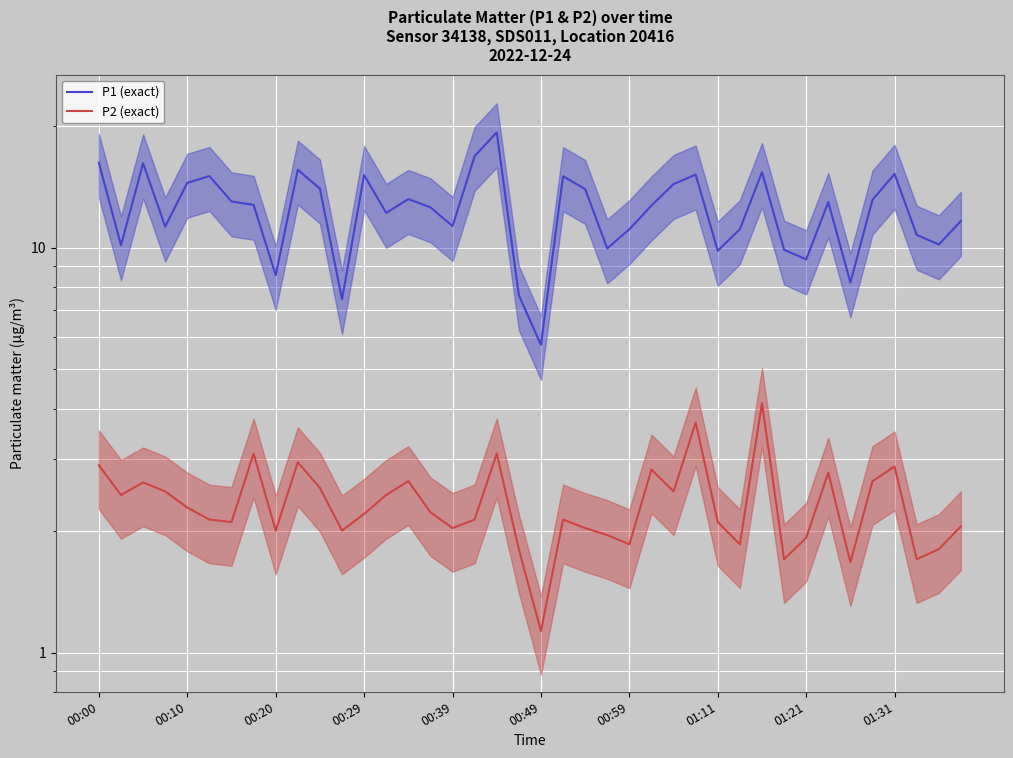

What is the average value of the P1 (exact) series?

12.5